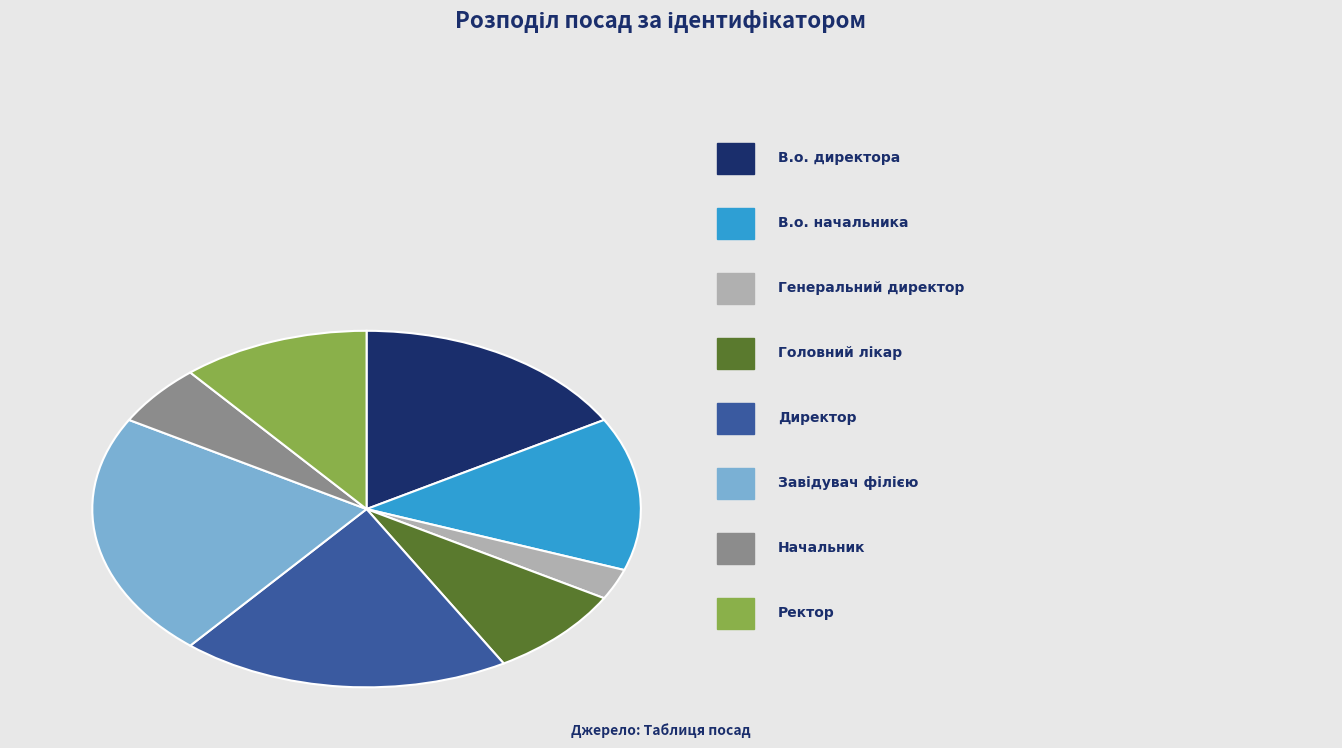

Is there a majority slice in this chart?

No